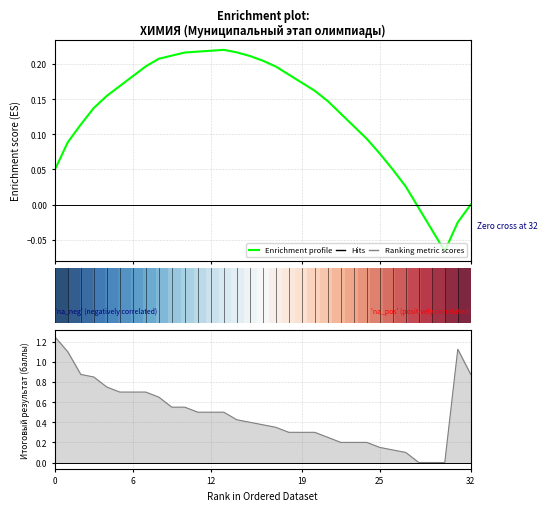

Count the number of data series in this chart.

2